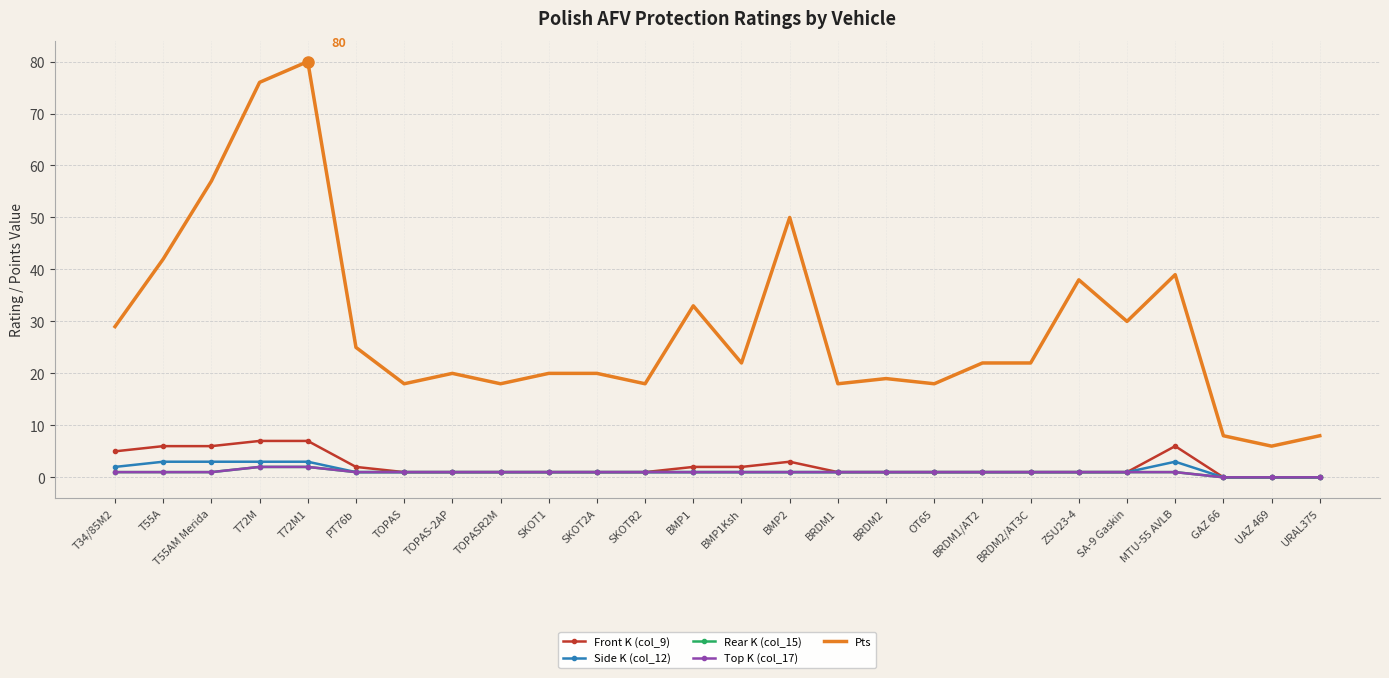

What are all the series names shown in the legend?

Front K (col_9), Side K (col_12), Rear K (col_15), Top K (col_17), Pts